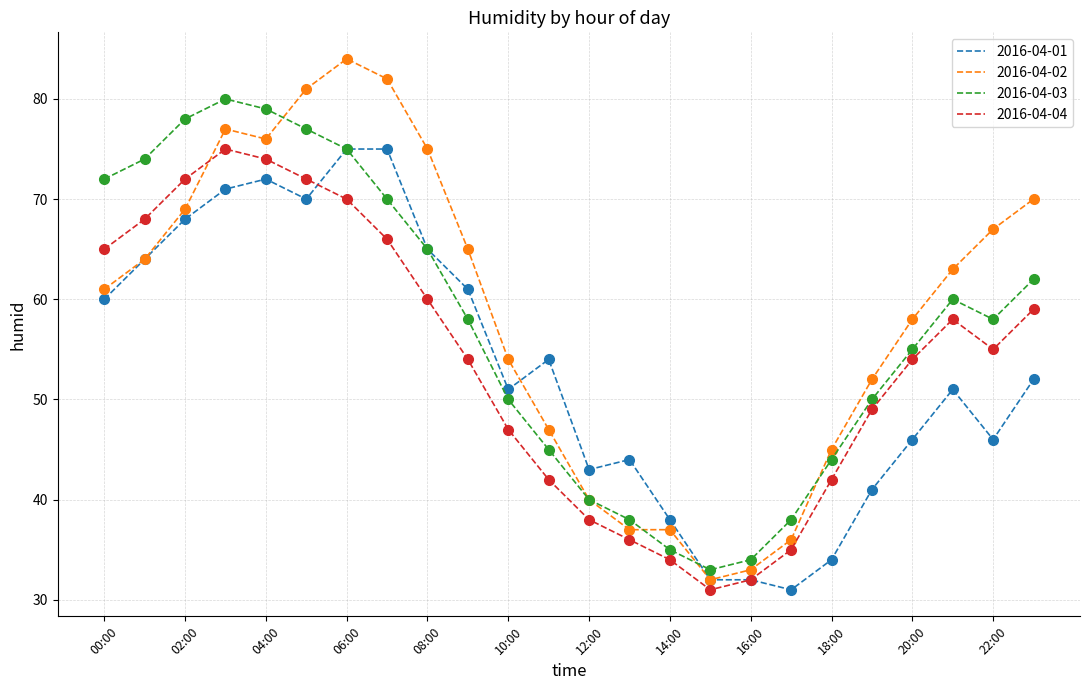

What is the difference between the second highest and minimum values in the 2016-04-01 series?

44